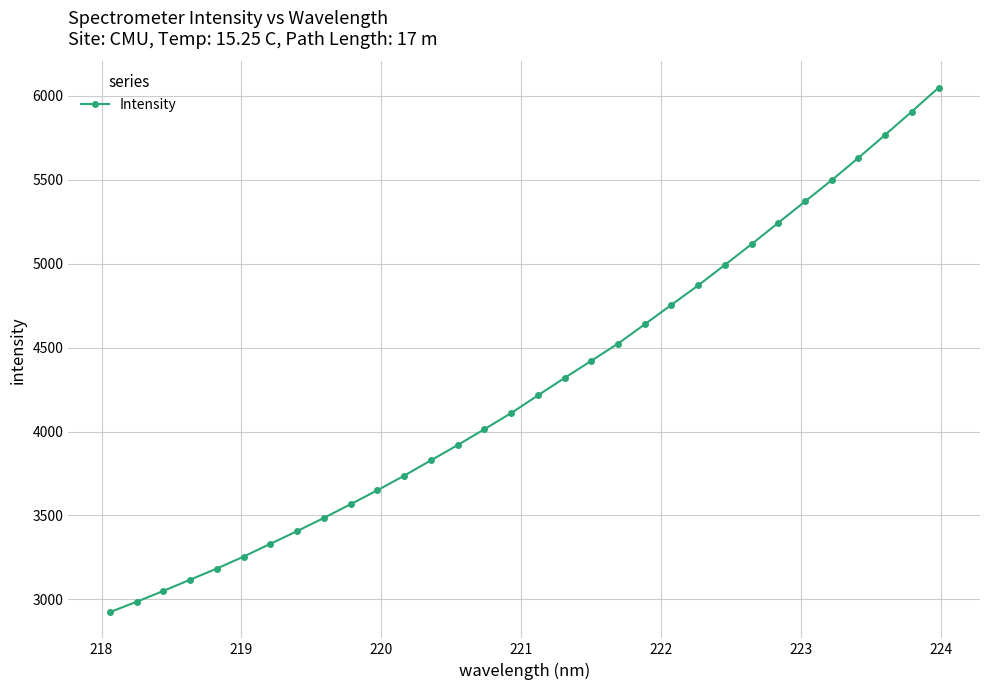

Reading right to left, transcribe all the data shown in this chart.

6049.3	5907.4	5768.4	5631.5	5498.4	5371.7	5244.6	5117.1	4993.5	4871.1	4755.7	4639.3	4524.5	4421.8	4319.7	4215.4	4110.0	4014.1	3919.6	3828.5	3737.1	3650.5	3567.3	3485.5	3407.0	3331.5	3255.1	3183.9	3117.3	3050.6	2985.7	2924.0